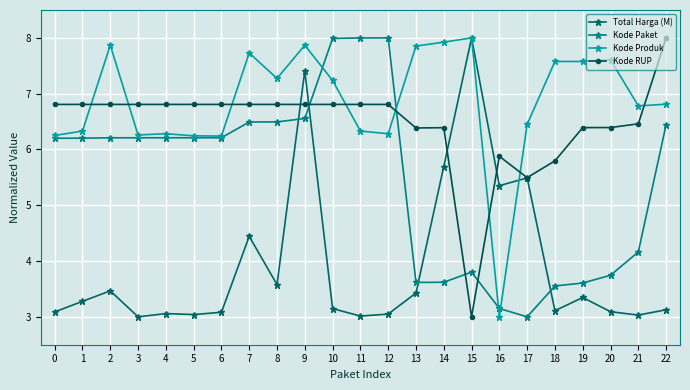

Which series has the largest total across all categories?

Kode Produk